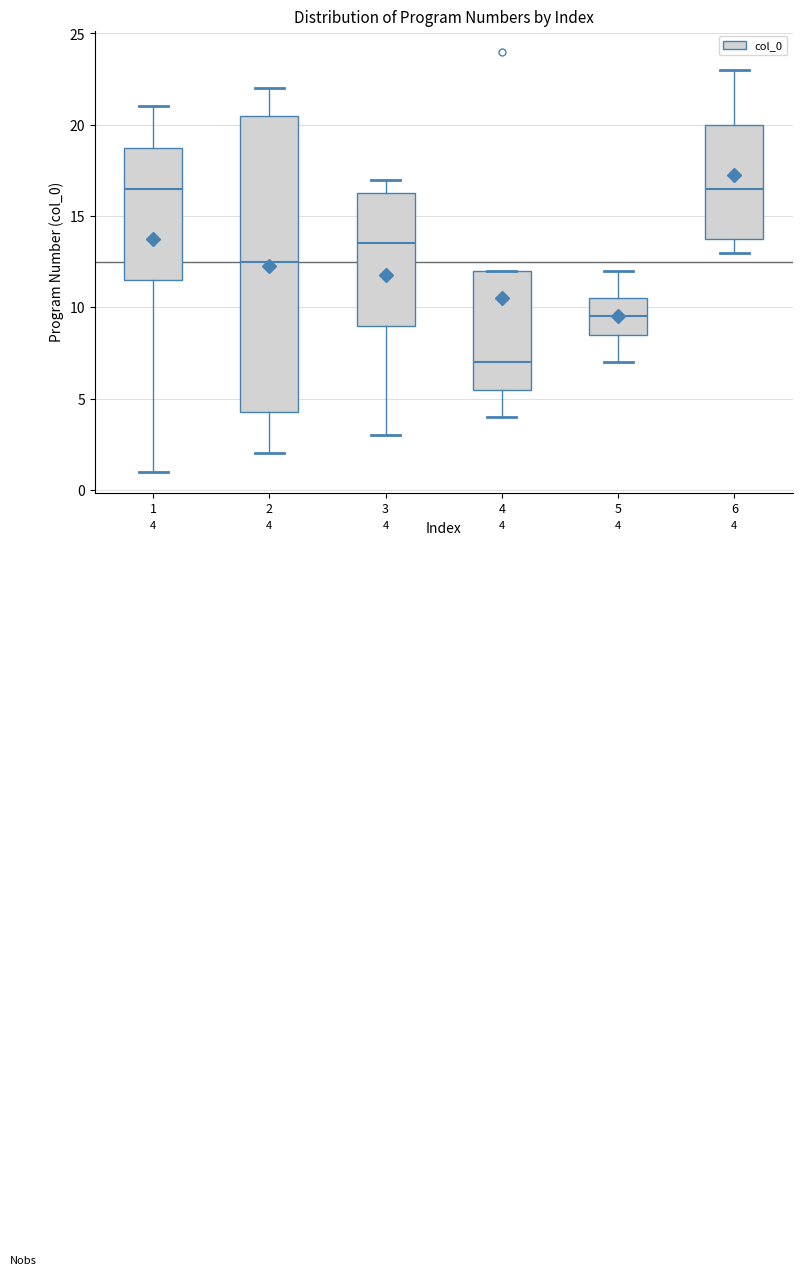

Which box is the tallest, from its lower edge to its upper edge?

2